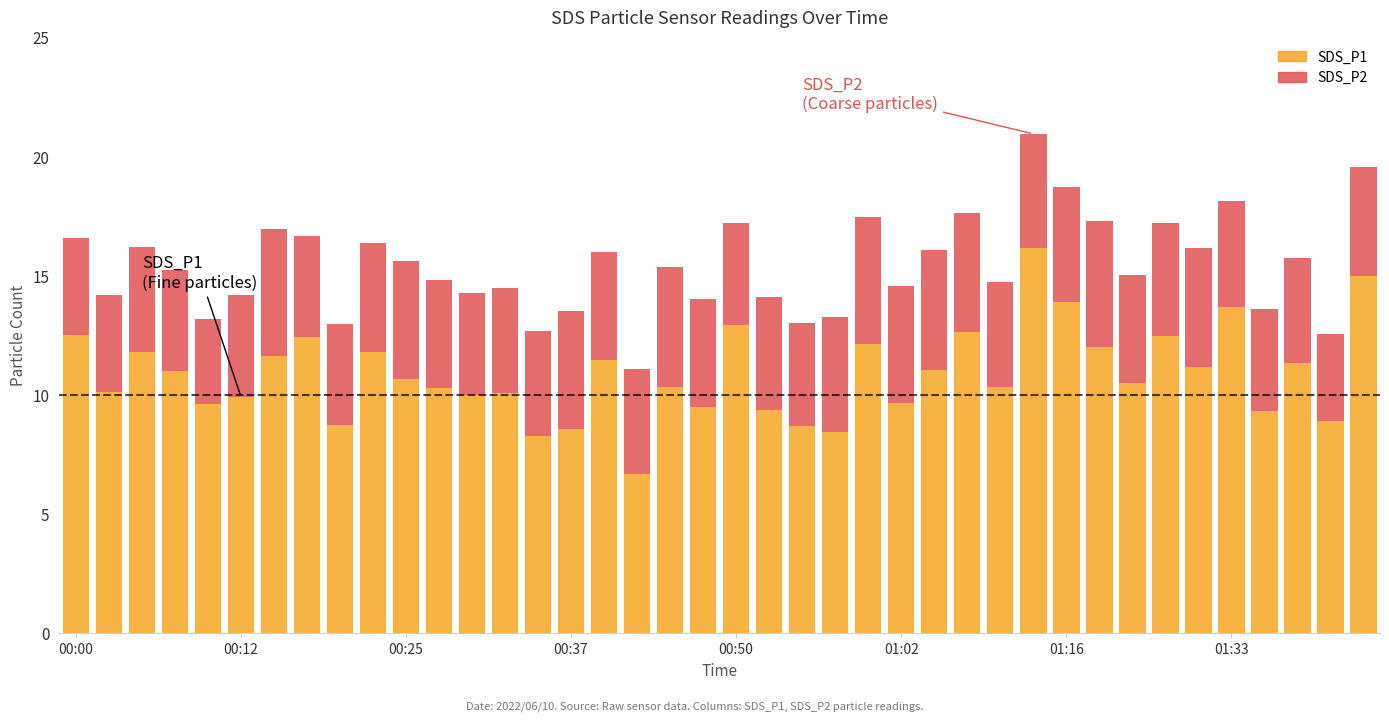

What is the average value of the SDS_P1 series?

10.9